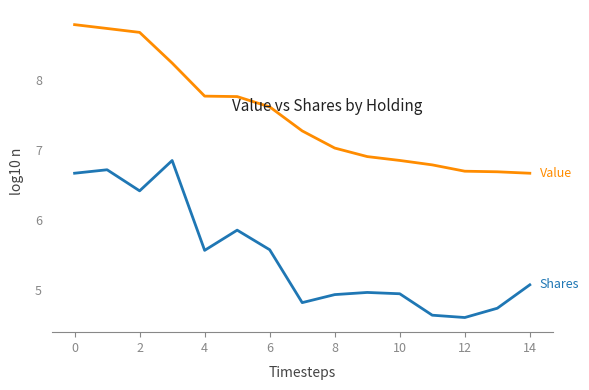

How many lines are shown in the chart?

2